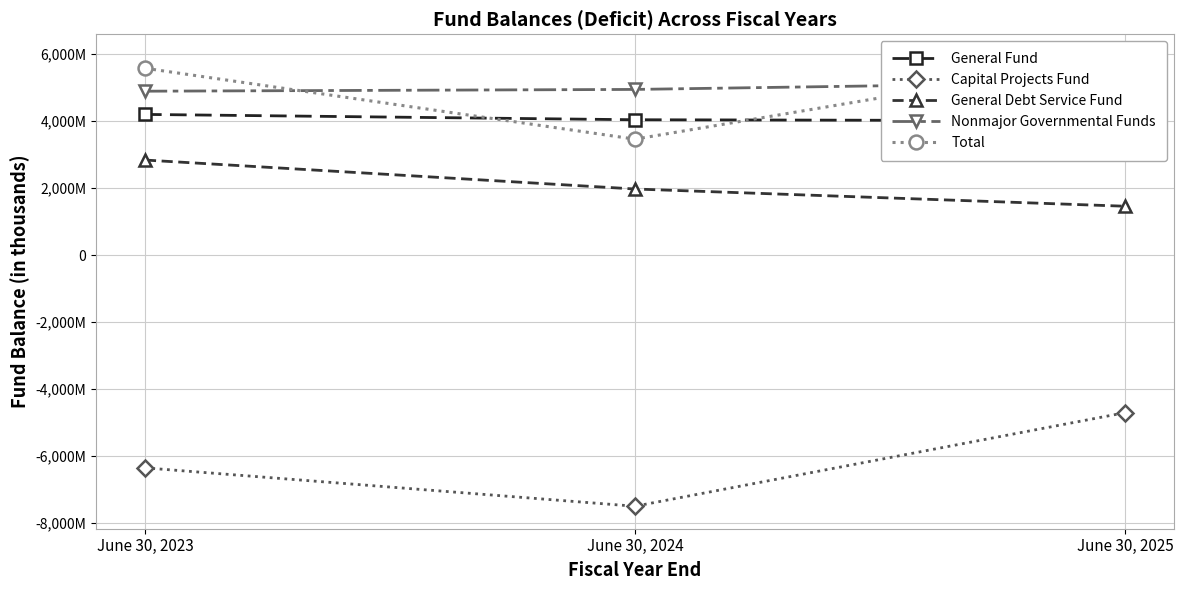

Reading right to left, transcribe all the data shown in this chart.

General Fund: June 30, 2025=4006656	June 30, 2024=4037111	June 30, 2023=4195861
Capital Projects Fund: June 30, 2025=-4702005	June 30, 2024=-7491786	June 30, 2023=-6346587
General Debt Service Fund: June 30, 2025=1457481	June 30, 2024=1971122	June 30, 2023=2835203
Nonmajor Governmental Funds: June 30, 2025=5156719	June 30, 2024=4941421	June 30, 2023=4888591
Total: June 30, 2025=5918851	June 30, 2024=3457868	June 30, 2023=5573068